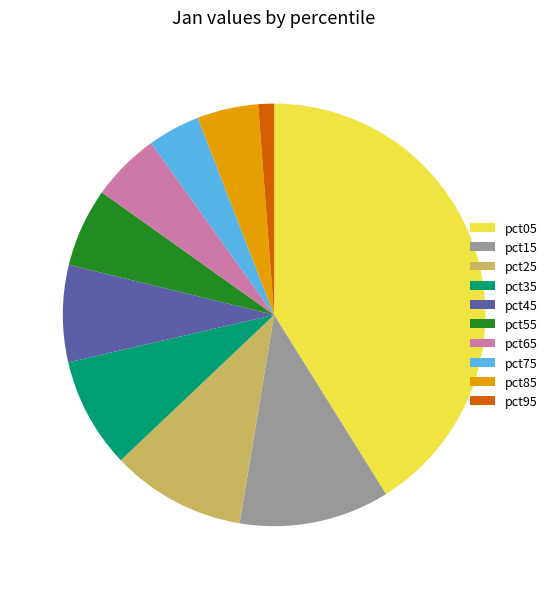

Combined, do pct75 and pct25 account for over 50%?

No